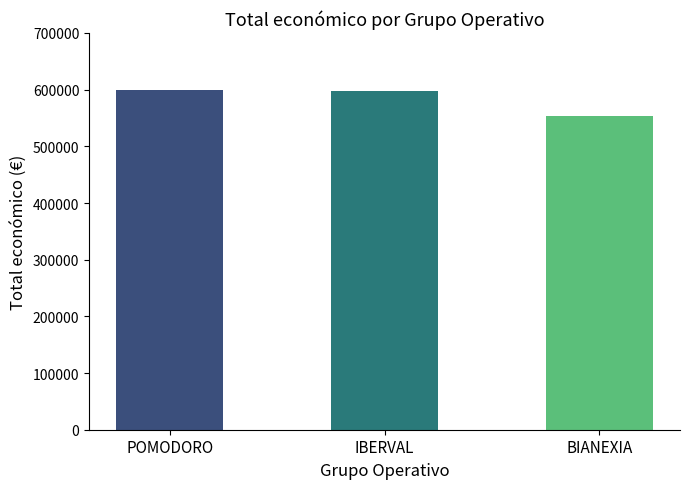

Count the number of data series in this chart.

1